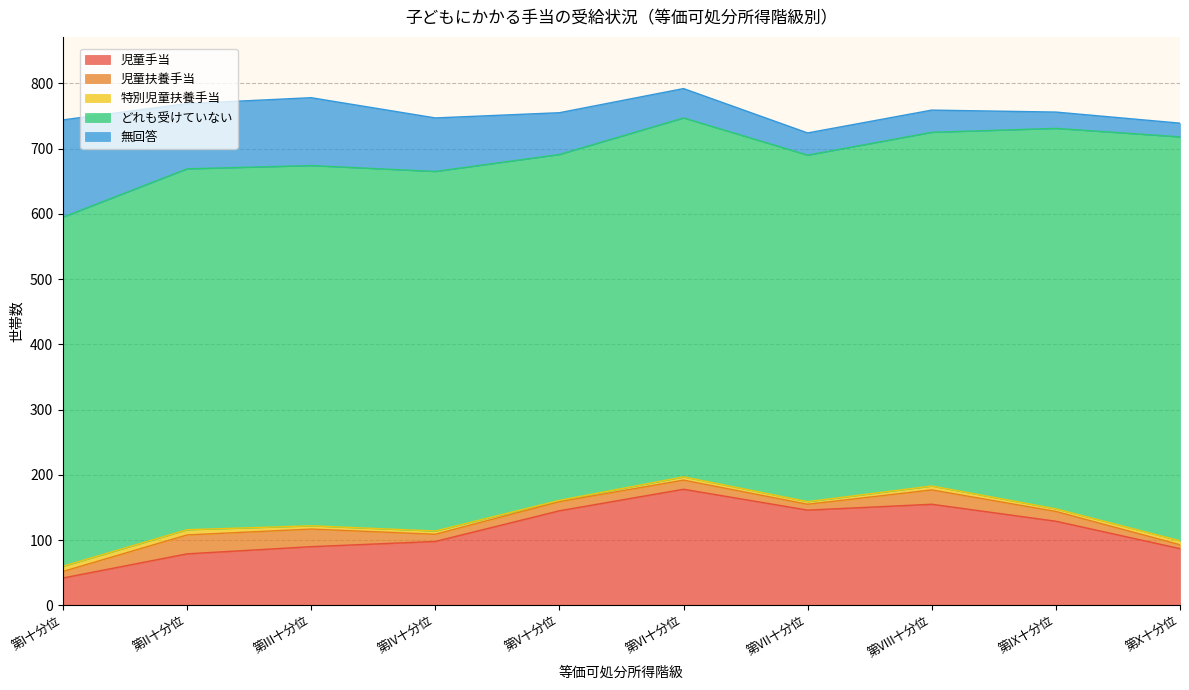

What are all the series names shown in the legend?

児童手当, 児童扶養手当, 特別児童扶養手当, どれも受けていない, 無回答